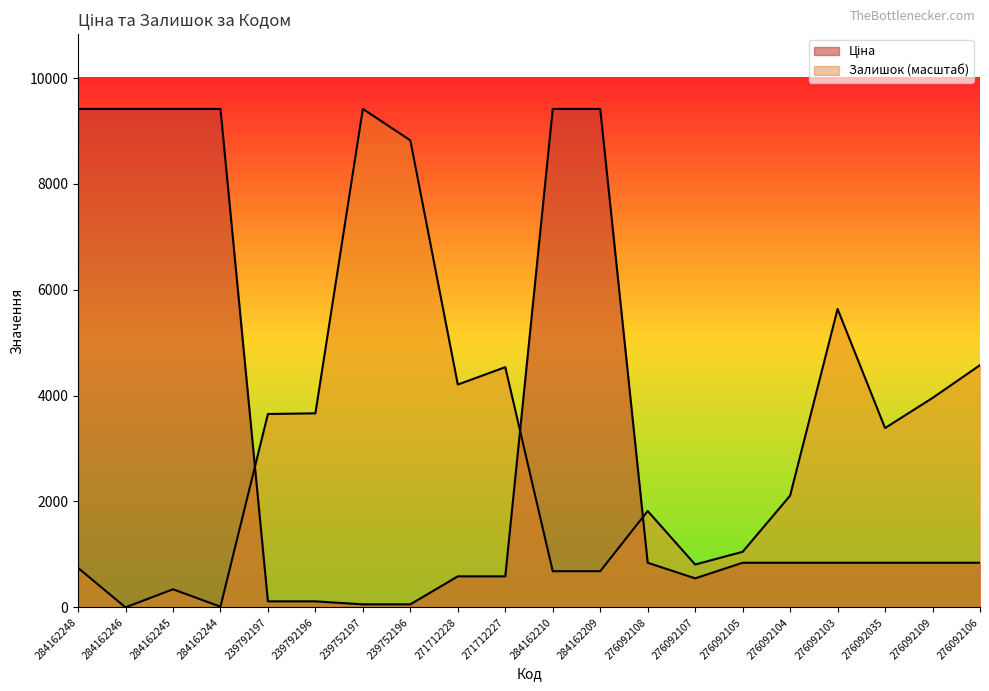

What is the difference between the maximum and second lowest values in the Ціна series?

9360.2